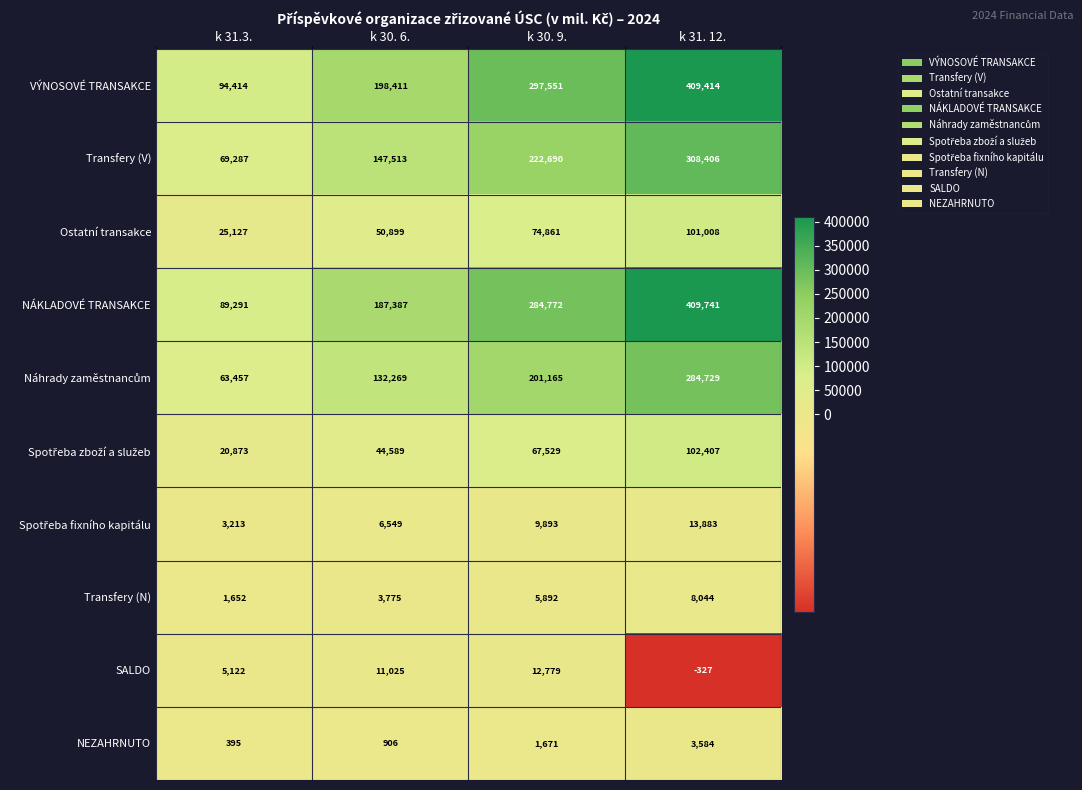

Which series has the largest total across all categories?

VÝNOSOVÉ TRANSAKCE